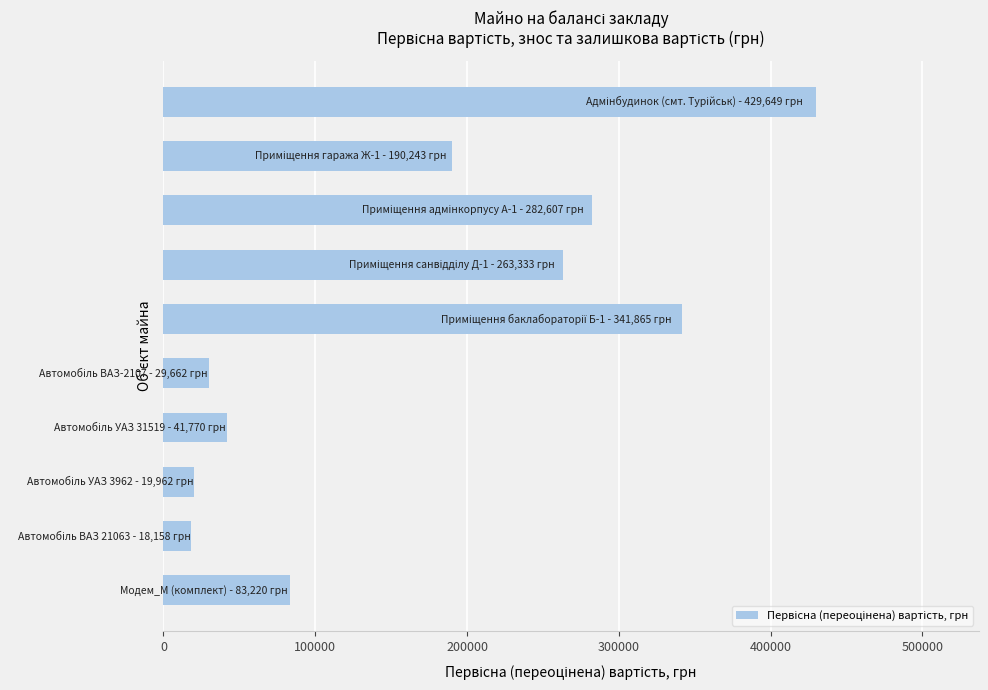

What is the minimum value shown in the chart?

18158